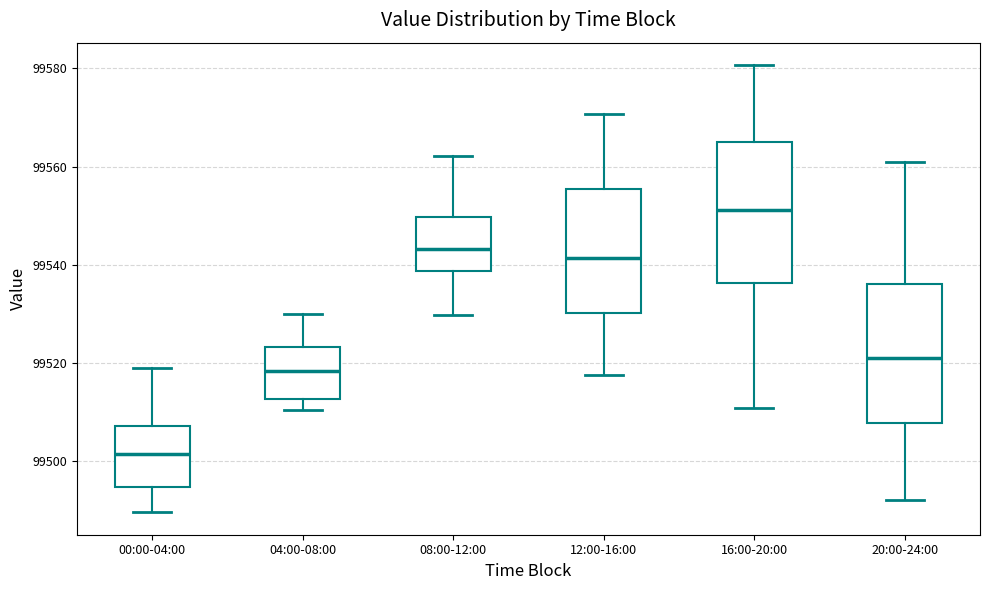

Where does the lower whisker of the box for 00:00-04:00 end on the y-axis? The values are not printed on the chart, so give them approximately, as read against the axis.

99490